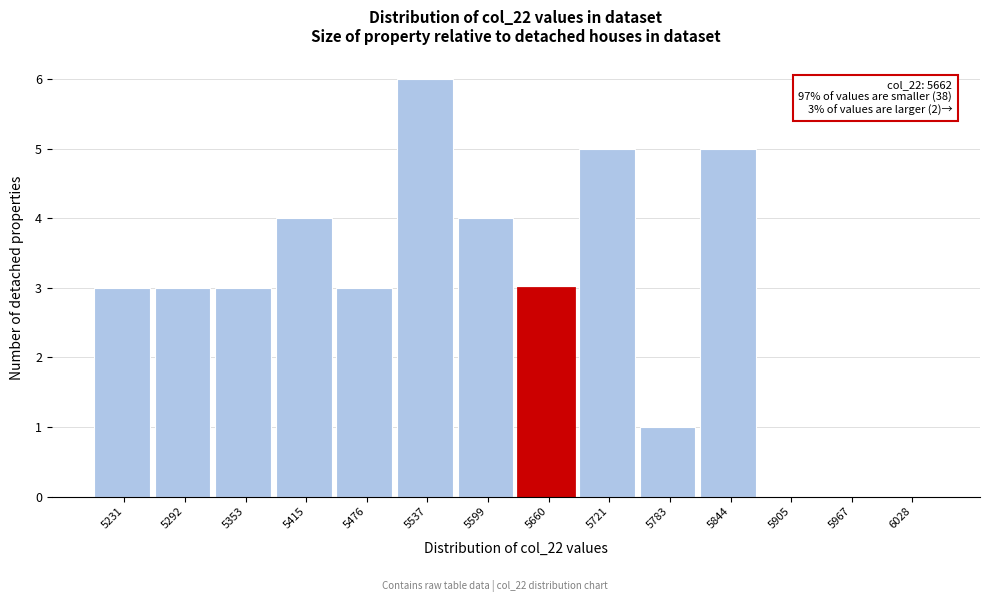

Reading left to right, extract all data points from this chart.

5231=3	5292=3	5353=3	5415=4	5476=3	5537=6	5599=4	5660=3	5721=5	5783=1	5844=5	5905=0	5967=0	6028=0